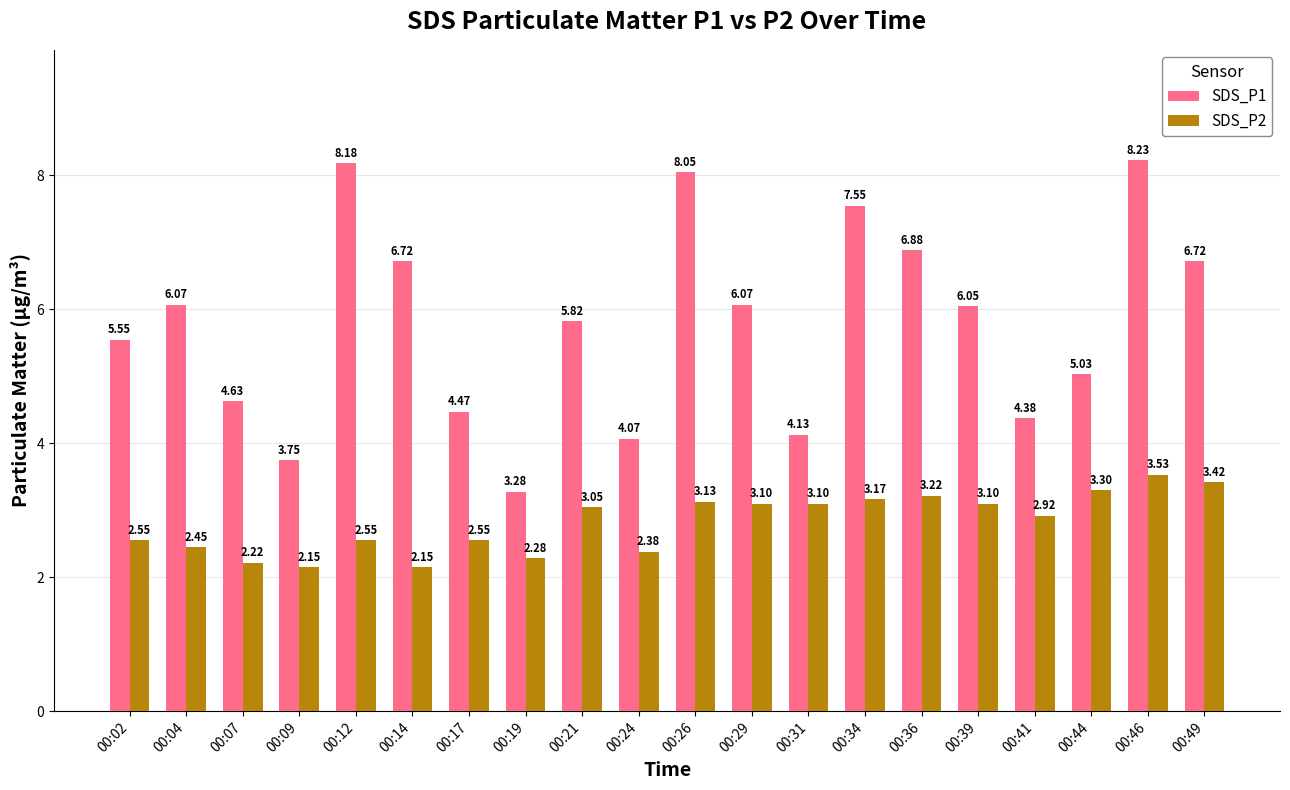

What is the difference between the second highest and minimum values in the SDS_P2 series?

1.3